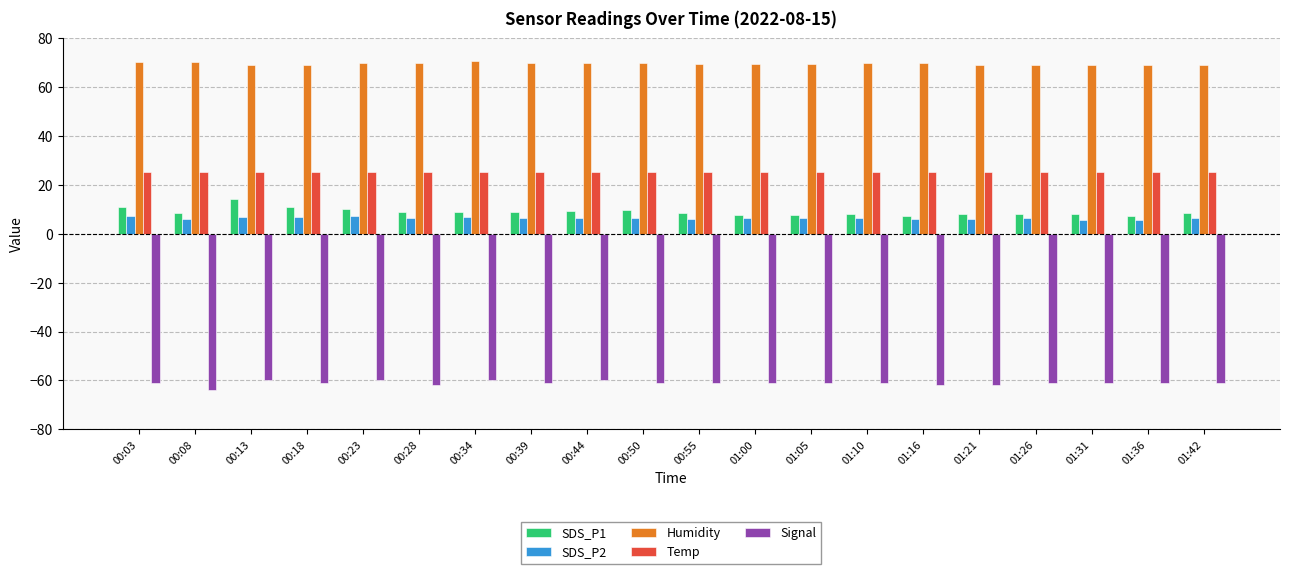

What is the spread (max minus min) of values at 01:21?

131.1